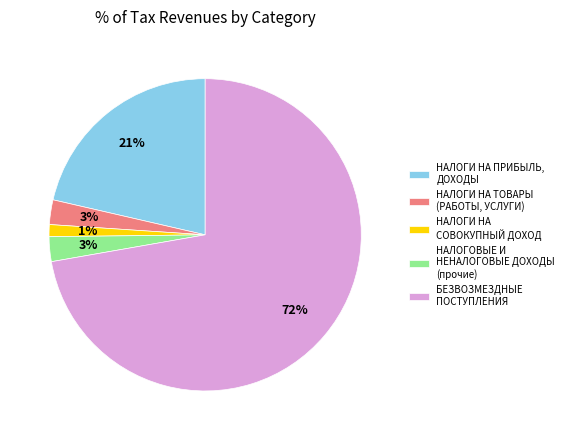

Count the number of slices in the pie.

5